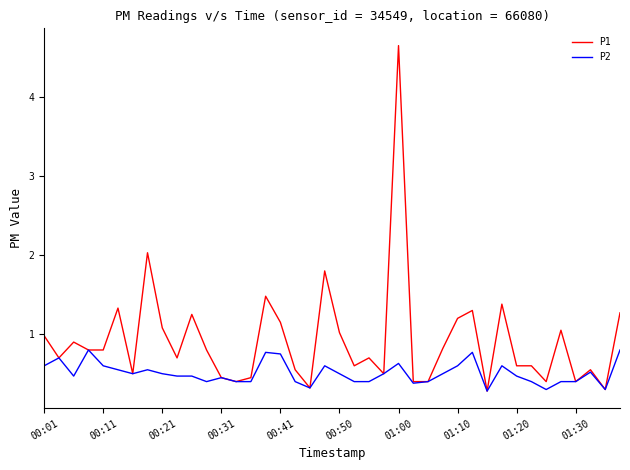

Which series has the largest total across all categories?

P1